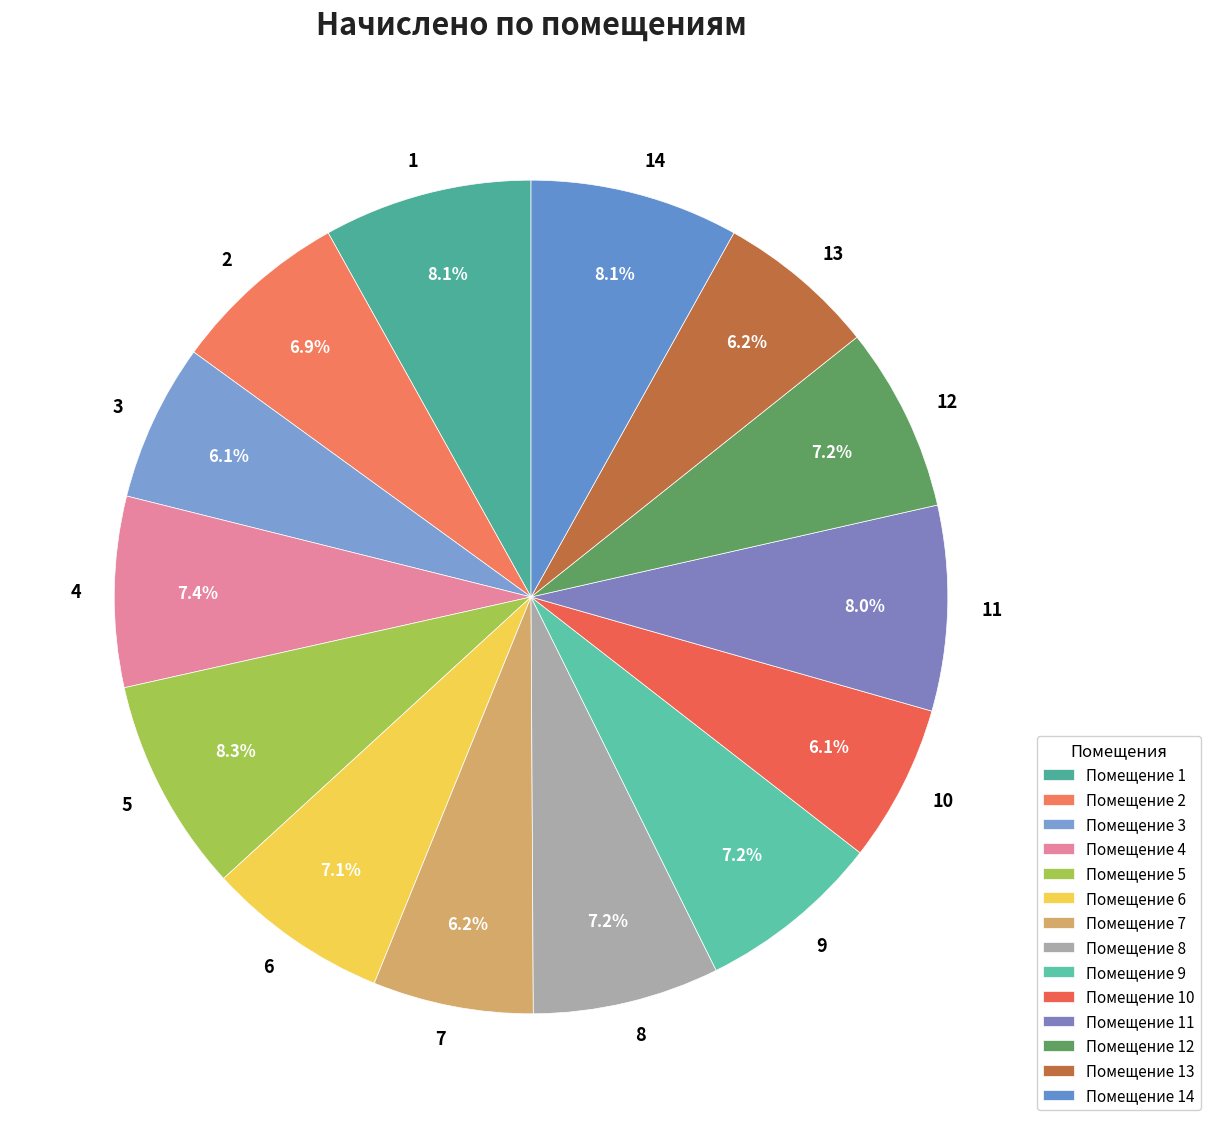

How much of the chart is everything except 9?

92.8%